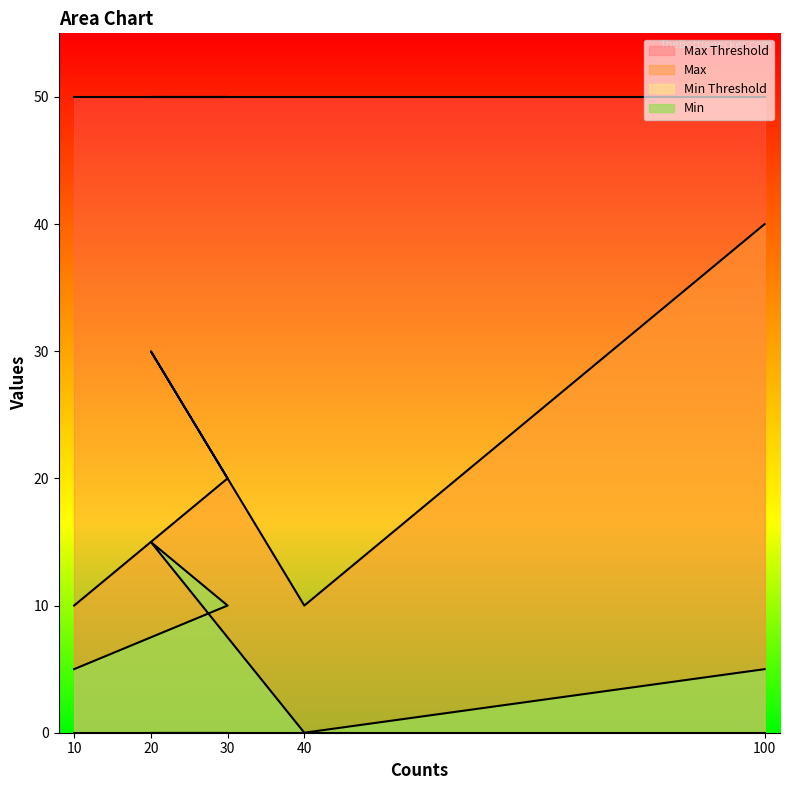

What is the maximum value shown in the chart?

50